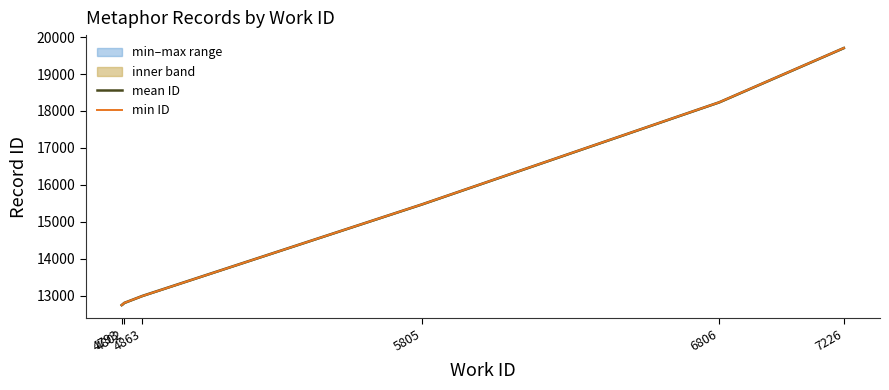

Reading right to left, extract all data points from this chart.

mean ID: 7226=19705.0	6806=18236.0	5805=15475.0	4863=12997.8	4802=12809.0	4793=12748.5
min ID: 7226=19705.0	6806=18236.0	5805=15475.0	4863=12995.0	4802=12809.0	4793=12748.0